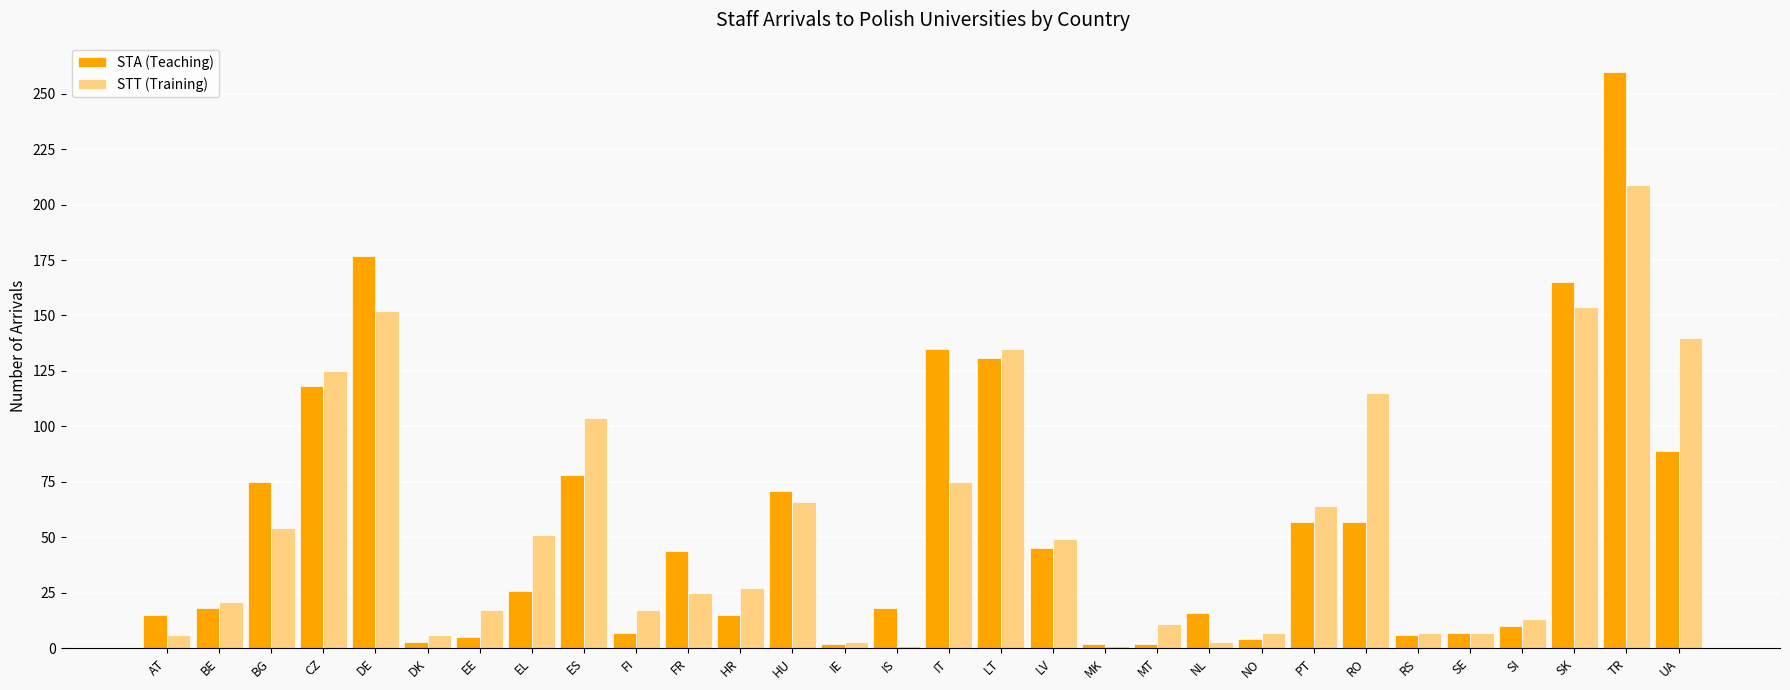

What position from the right is IT?

15